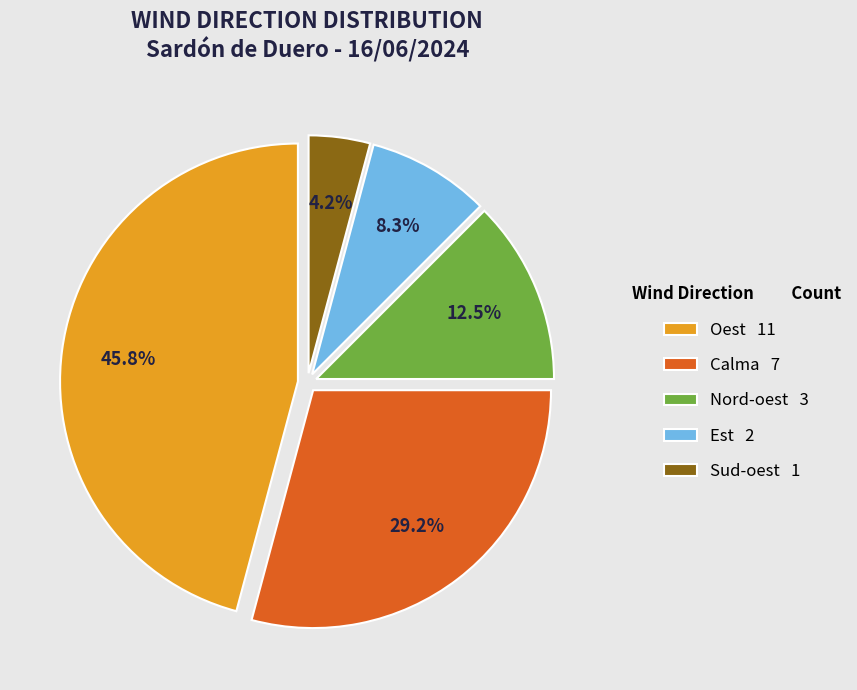

To the nearest percent, what is the difference between the Nord-oest and Est slice percentages?

4%